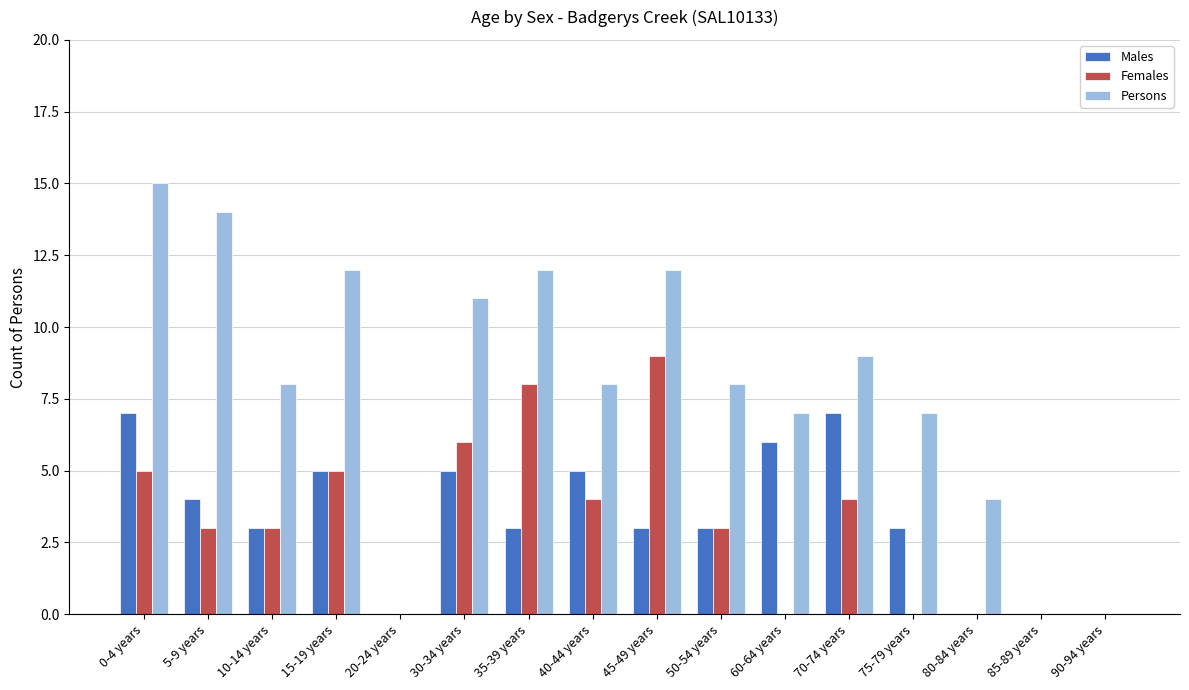

What is the sum of all Persons values?

127